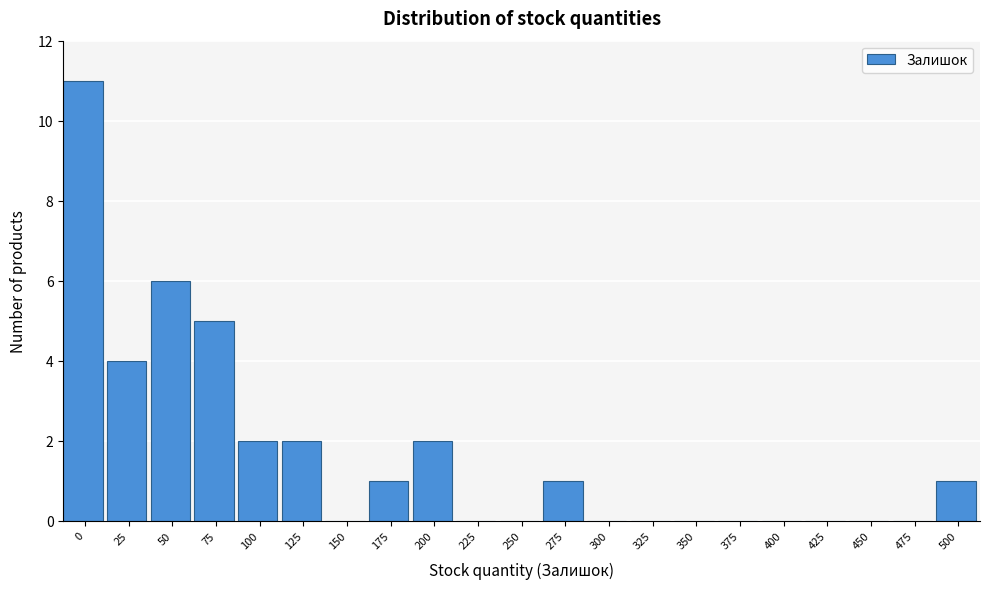

Reading left to right, what are all the values shown in this chart?

0=11	25=4	50=6	75=5	100=2	125=2	150=0	175=1	200=2	225=0	250=0	275=1	300=0	325=0	350=0	375=0	400=0	425=0	450=0	475=0	500=1